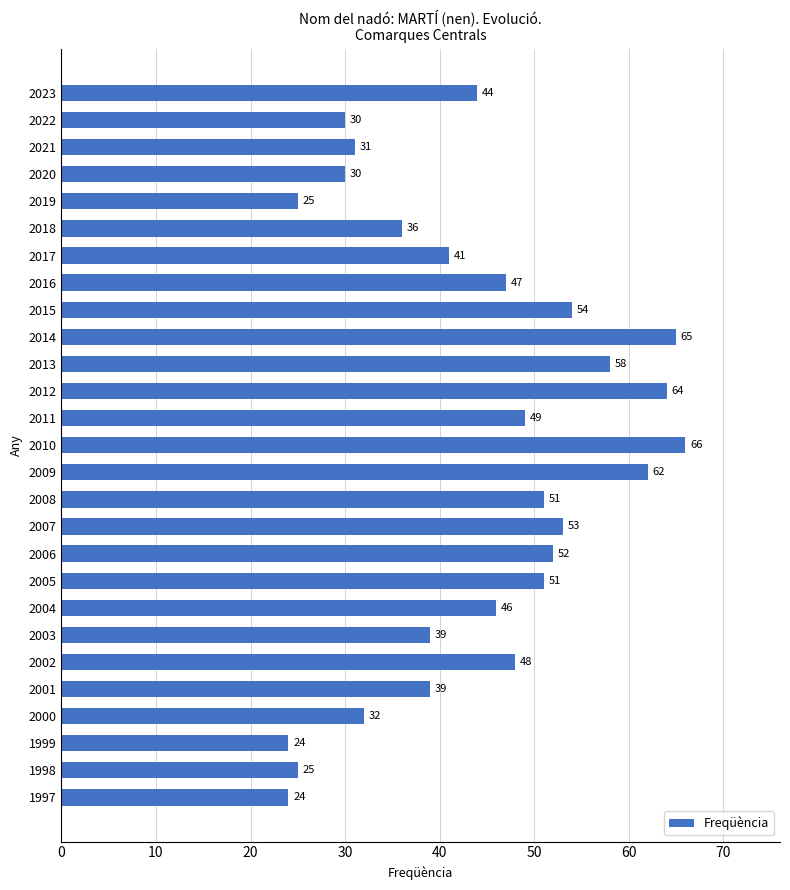

How many bars are there in total?

27